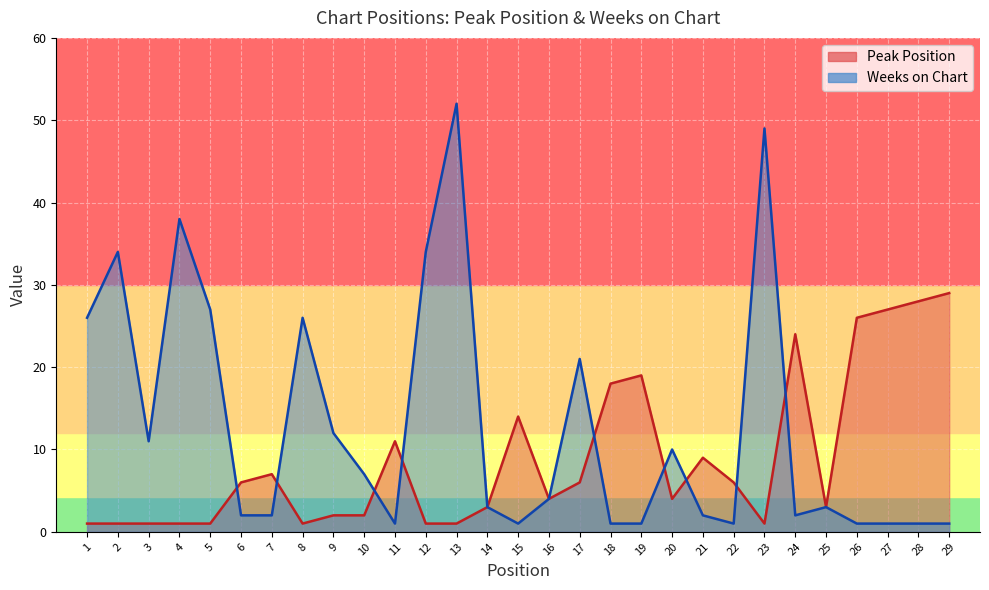

What is the sum of the Peak Position values at 4 and 15?

15